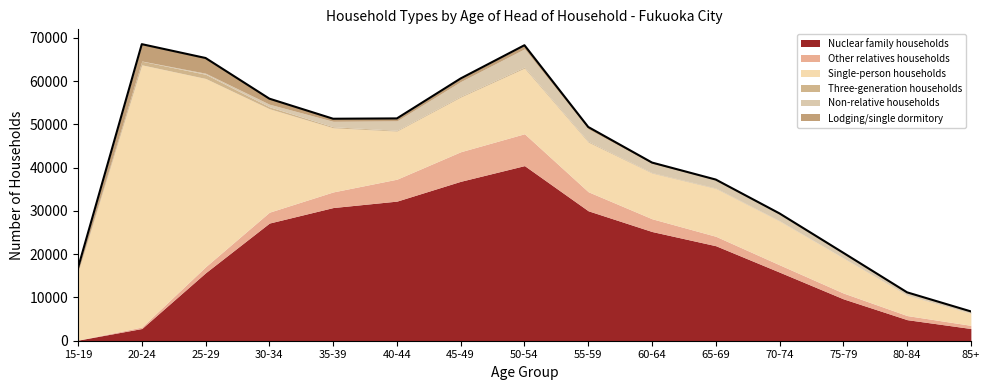

Which series has the largest range (max minus min)?

Single-person households